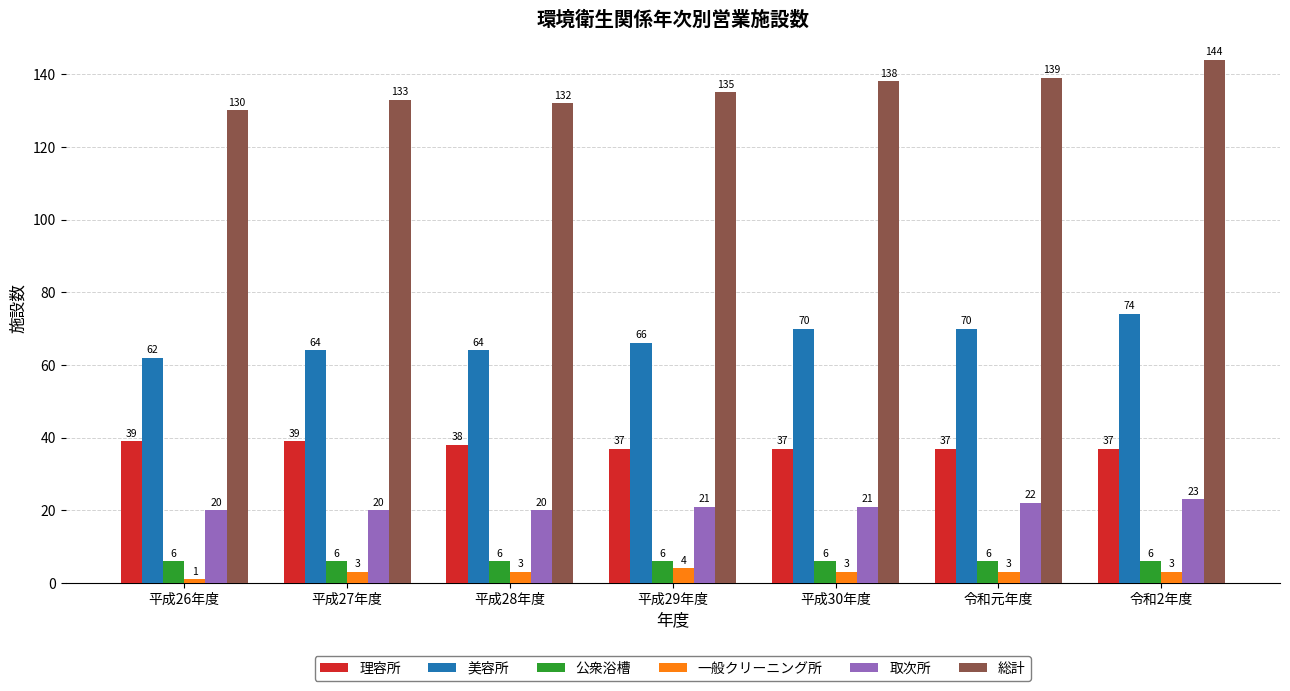

Which series has the largest total across all categories?

総計